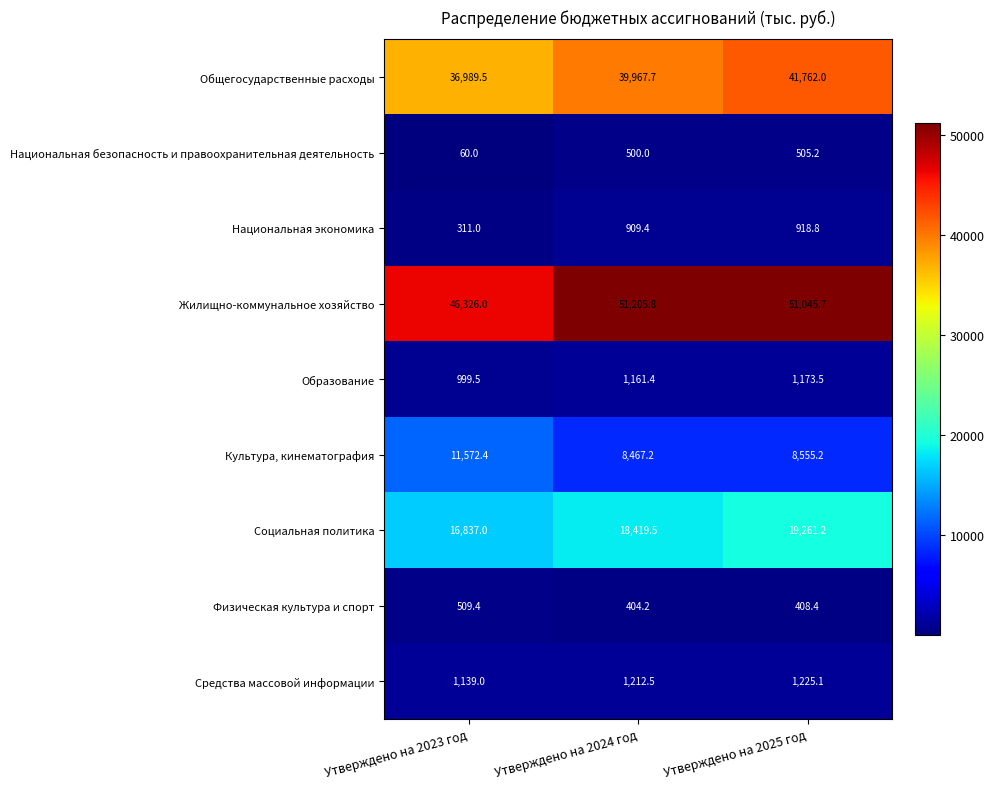

What is the minimum value shown in the chart?

60.0